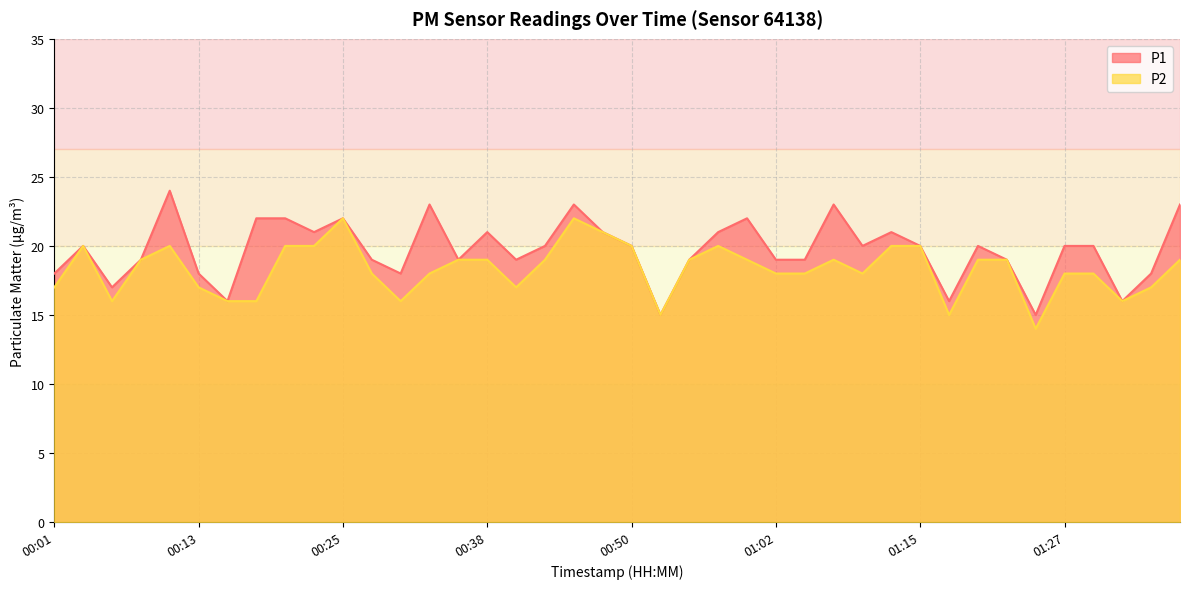

At which category does P2 reach its first local valley?

00:06